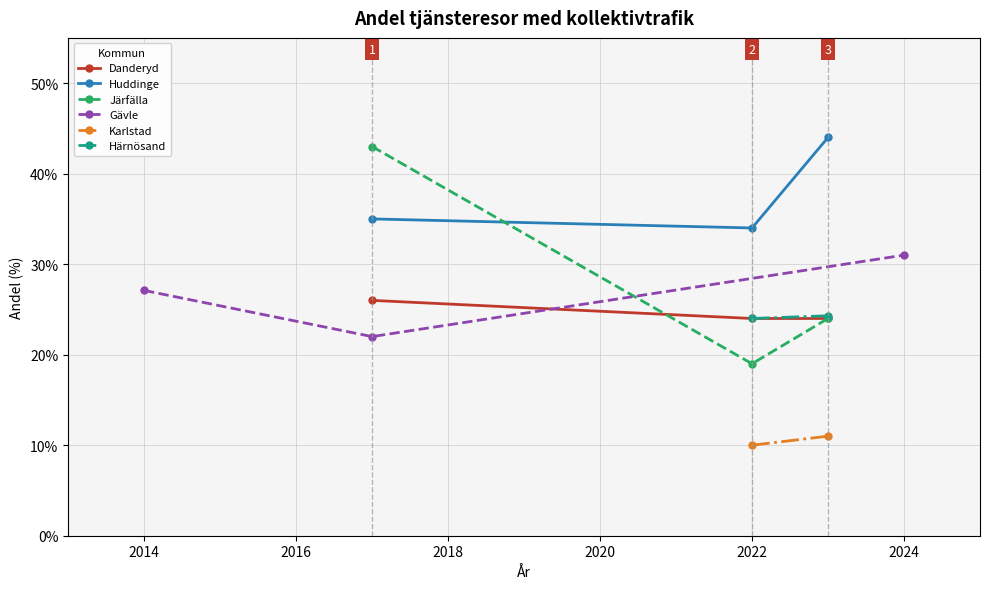

What is the difference between the maximum and minimum values in the Järfälla series?

24